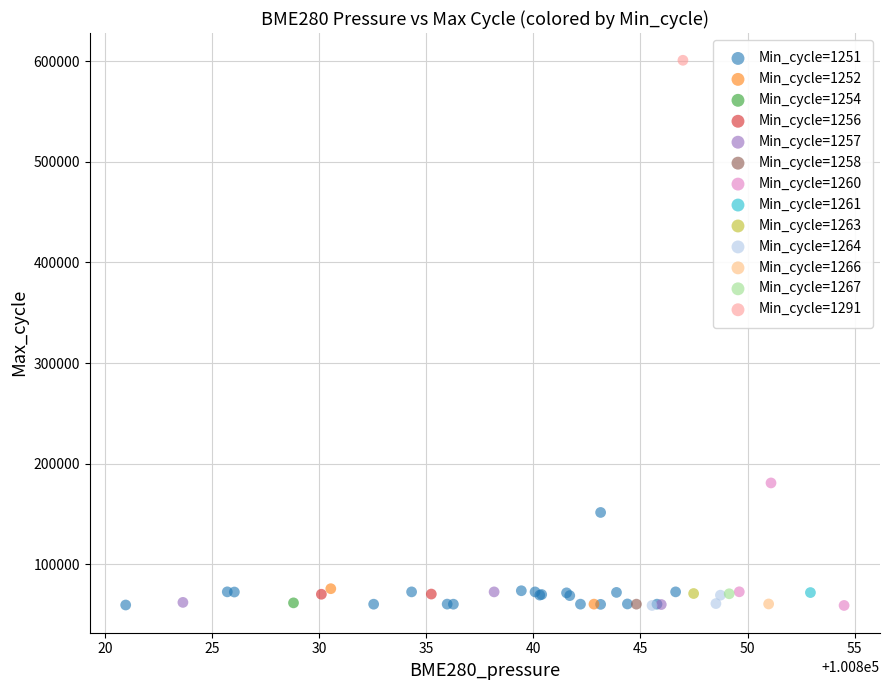

What are all the series names shown in the legend?

Min_cycle=1251, Min_cycle=1252, Min_cycle=1254, Min_cycle=1256, Min_cycle=1257, Min_cycle=1258, Min_cycle=1260, Min_cycle=1261, Min_cycle=1263, Min_cycle=1264, Min_cycle=1266, Min_cycle=1267, Min_cycle=1291